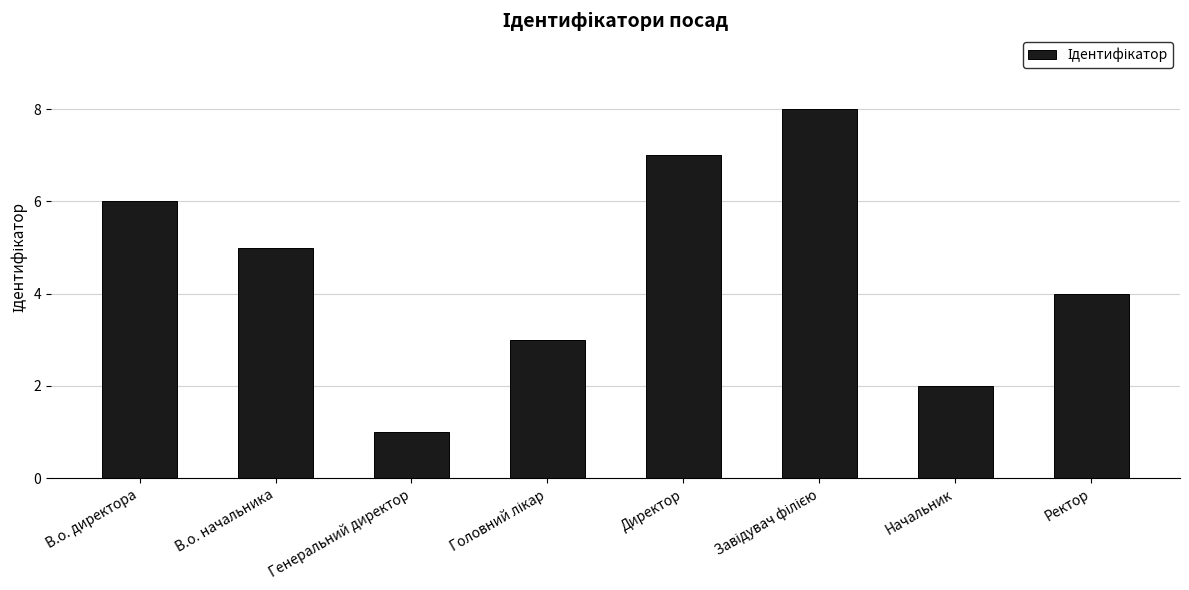

What is the difference between the maximum and minimum values?

7